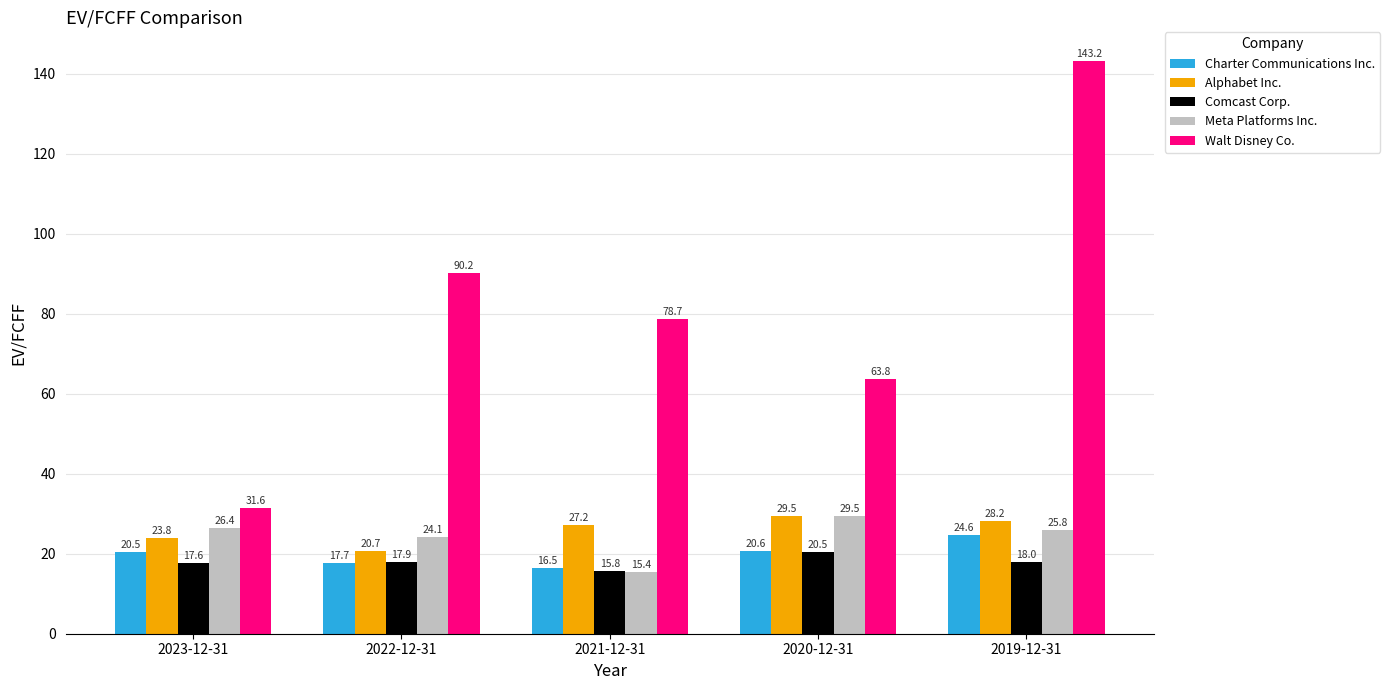

Reading left to right, what are all the values shown in this chart?

Charter Communications Inc.: 20.5	17.7	16.5	20.6	24.6
Alphabet Inc.: 23.8	20.7	27.2	29.5	28.2
Comcast Corp.: 17.6	17.9	15.8	20.5	18.0
Meta Platforms Inc.: 26.4	24.1	15.4	29.5	25.8
Walt Disney Co.: 31.6	90.2	78.7	63.8	143.2